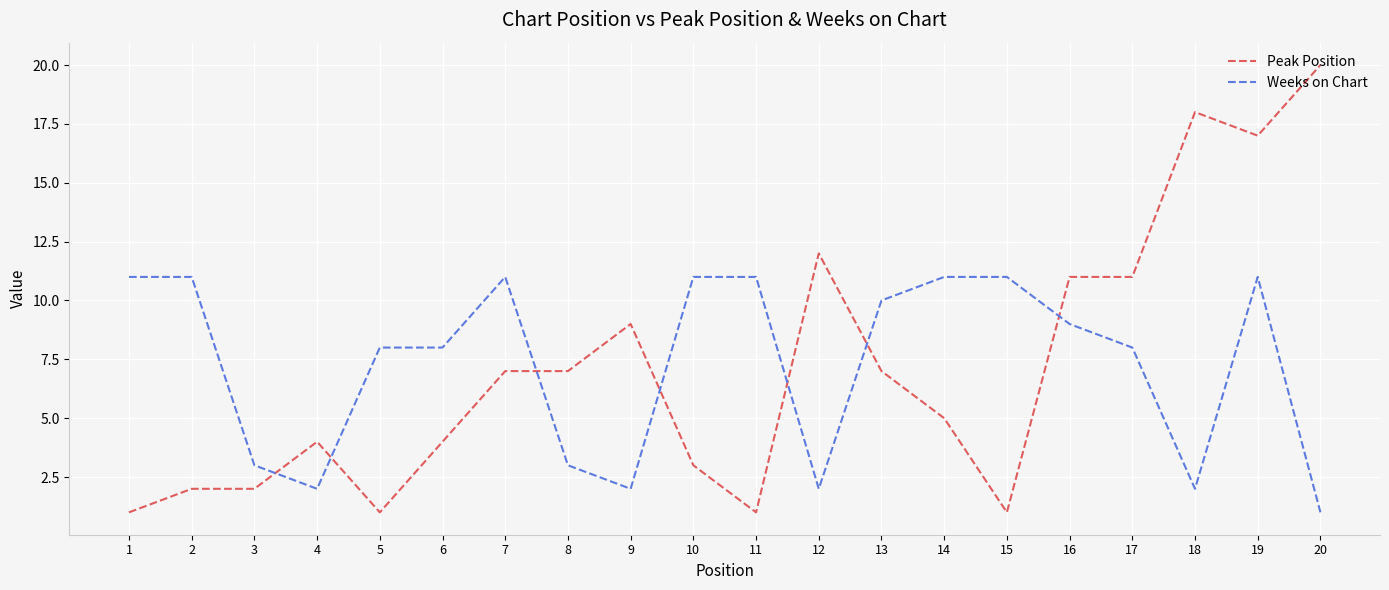

How many Weeks on Chart values are between 3 and 11?

15